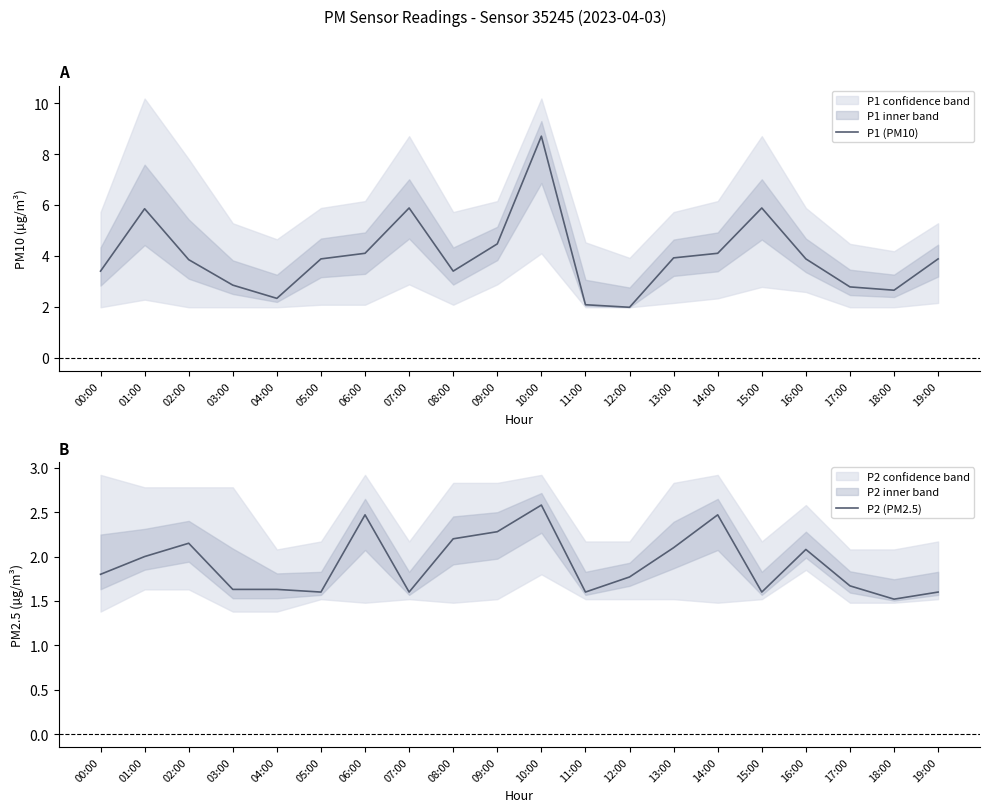

Where is the first local maximum for P1 (PM10)?

01:00